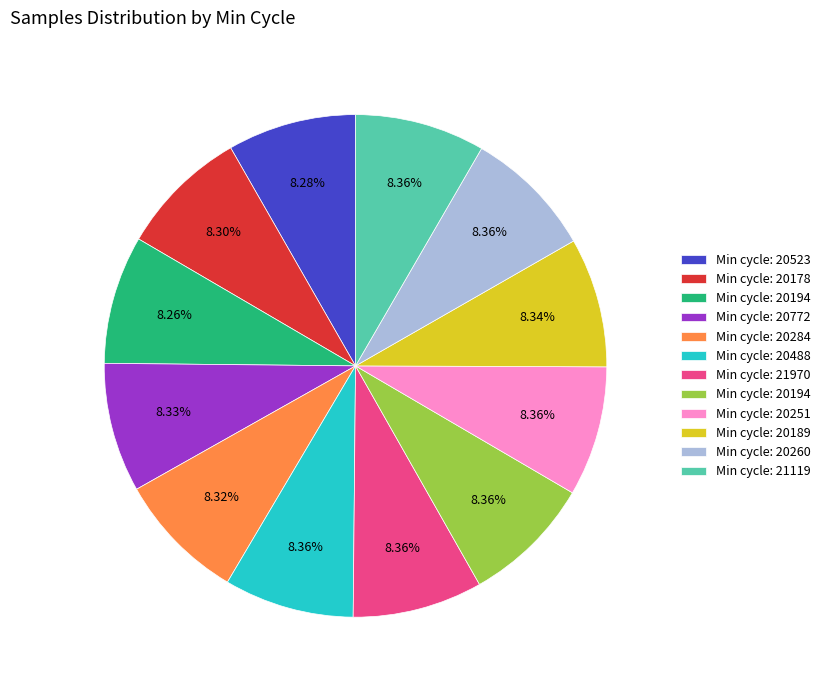

Does any single category account for the majority?

No